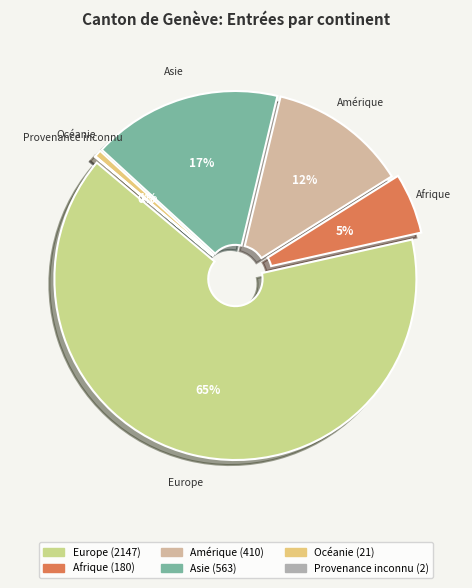

What is the majority slice?

Europe